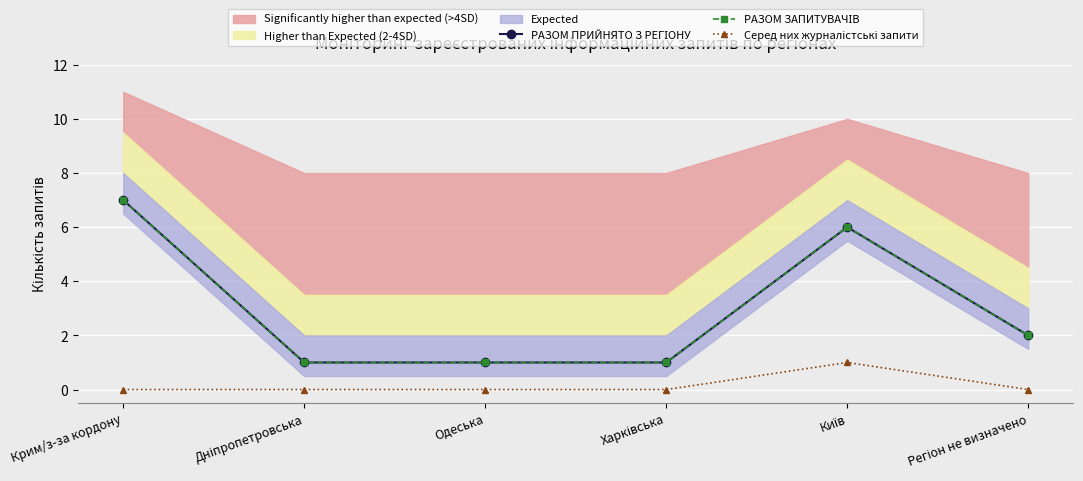

What is the label of the 4th point from the right?

Одеська